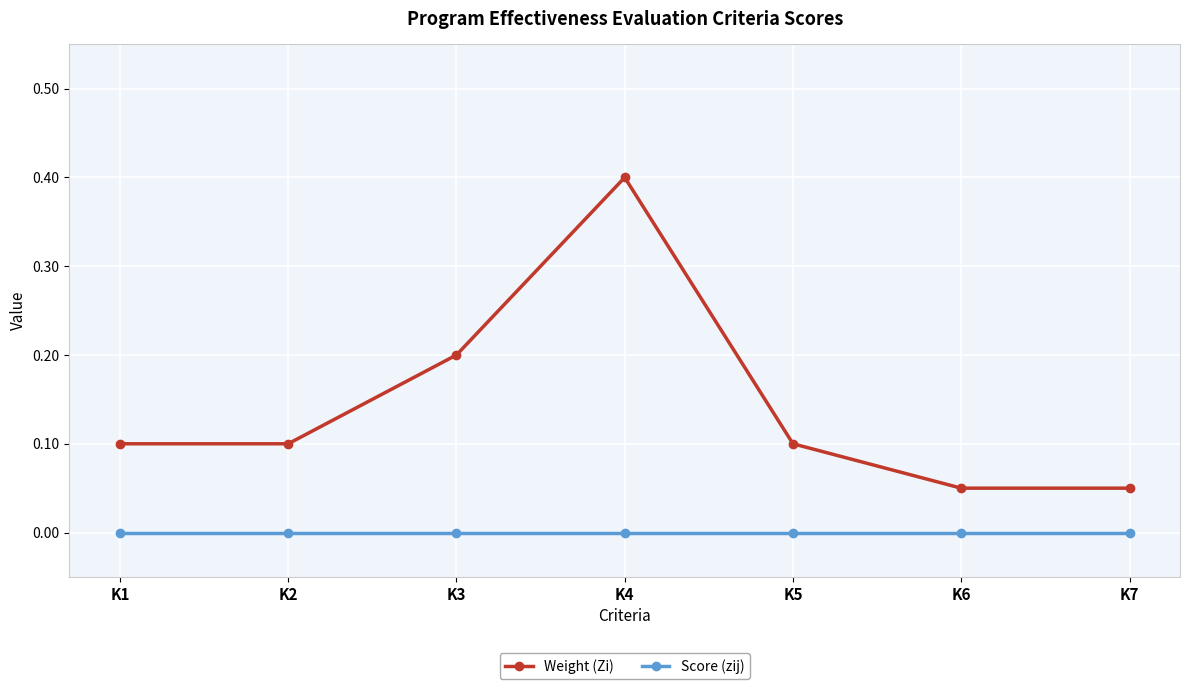

At how many categories does at least one series exceed 0?

7